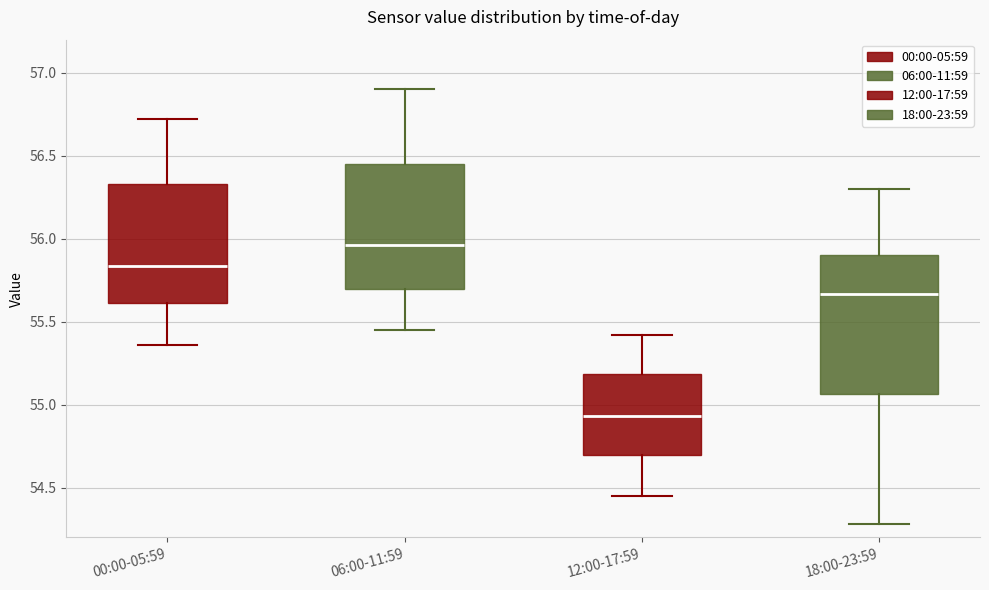

Which box's median line is the highest?

06:00-11:59